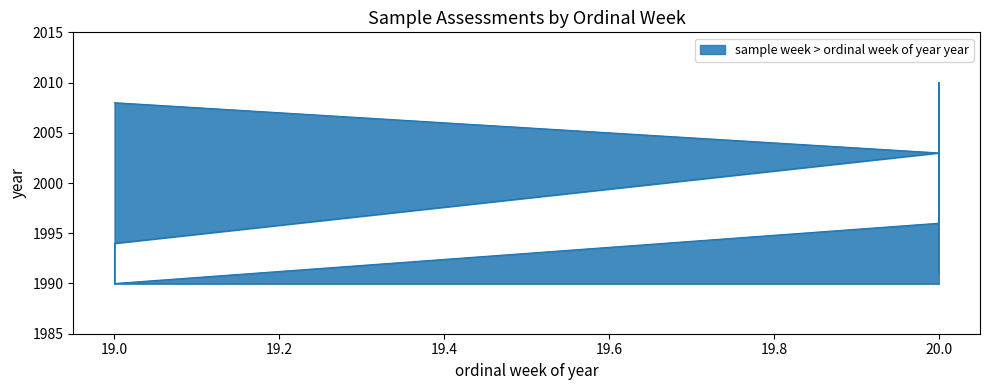

Is it true that the value at 19 is 3156?

False